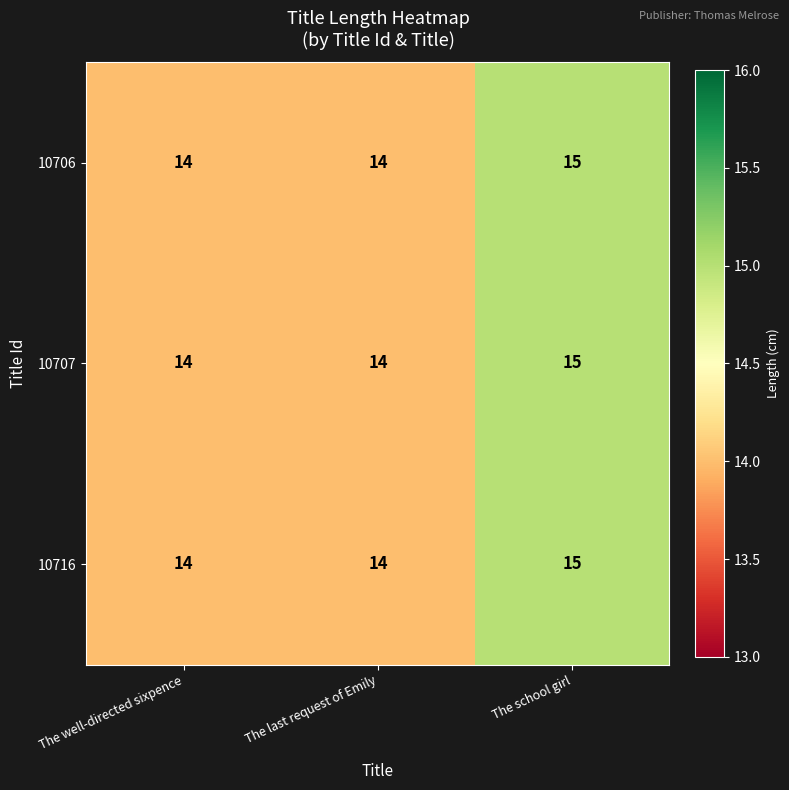

What is the total value across all series at The last request of Emily?

42